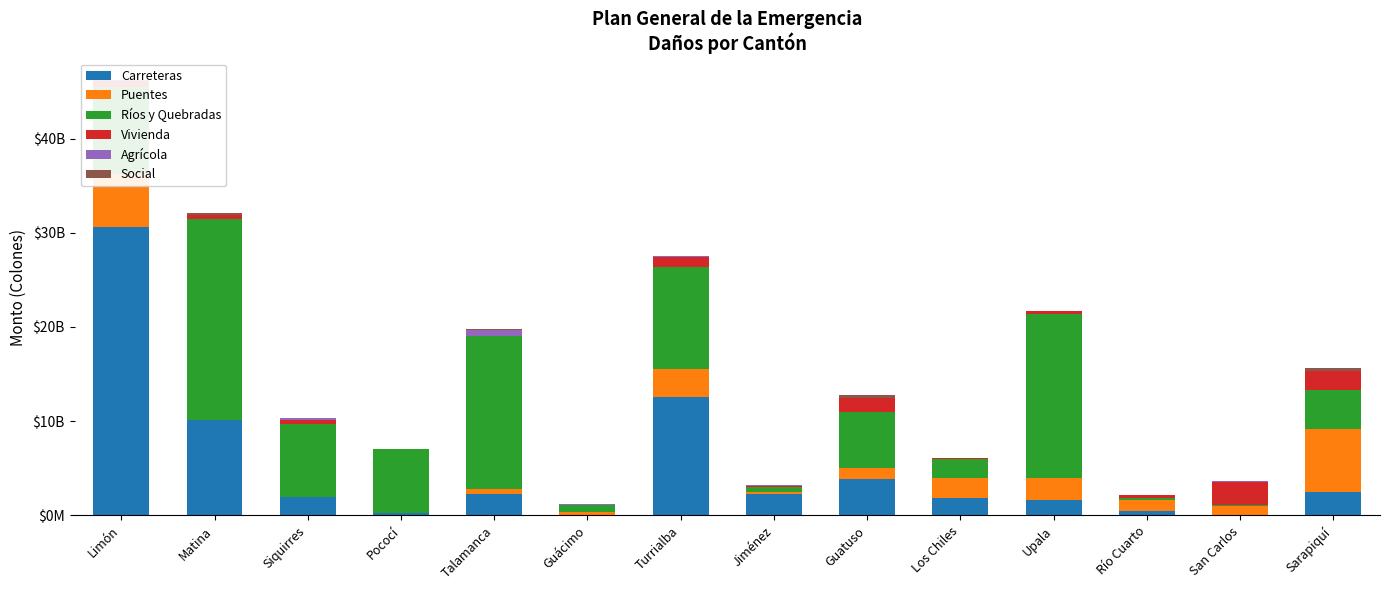

Are the bars grouped side by side (vs. stacked)?

No